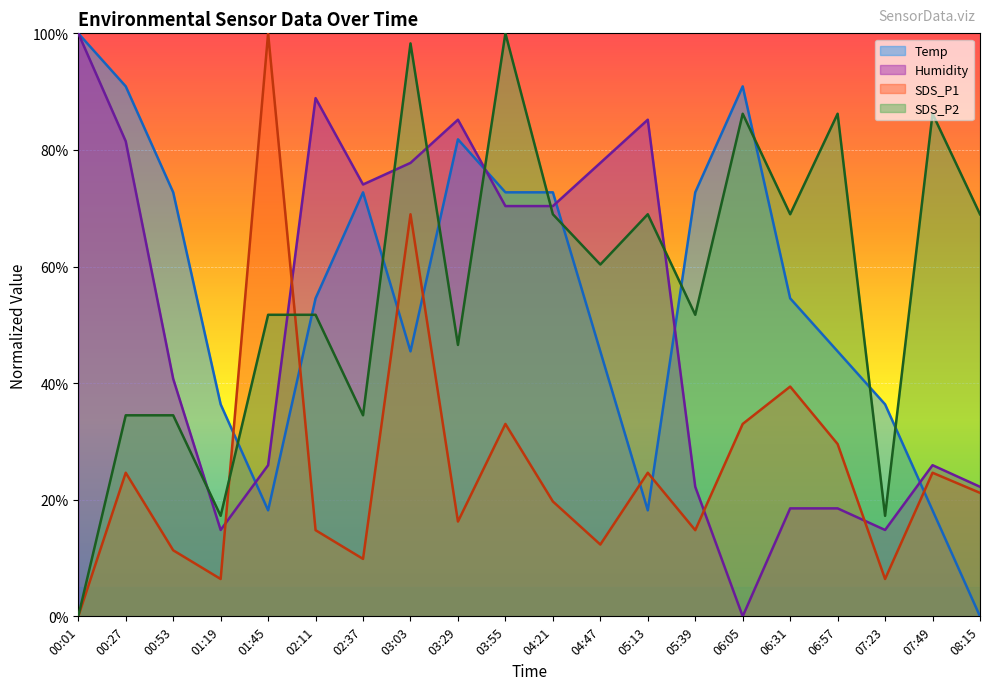

At 03:29, list the series in order from largest to smallest.

Humidity, Temp, SDS_P2, SDS_P1